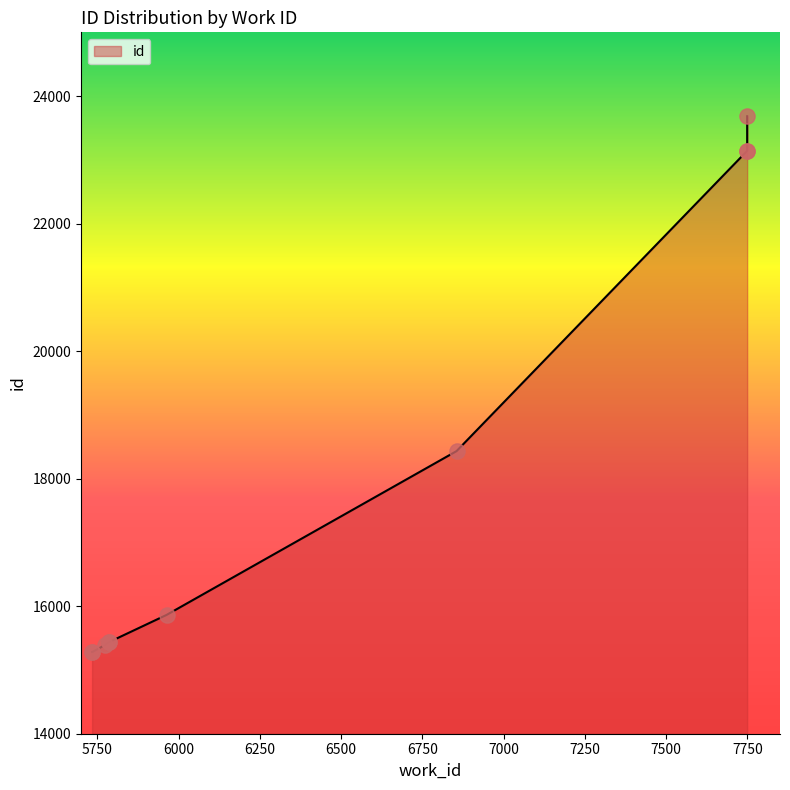

What is the ratio of the value at 5774 to the value at 5734?

1.0